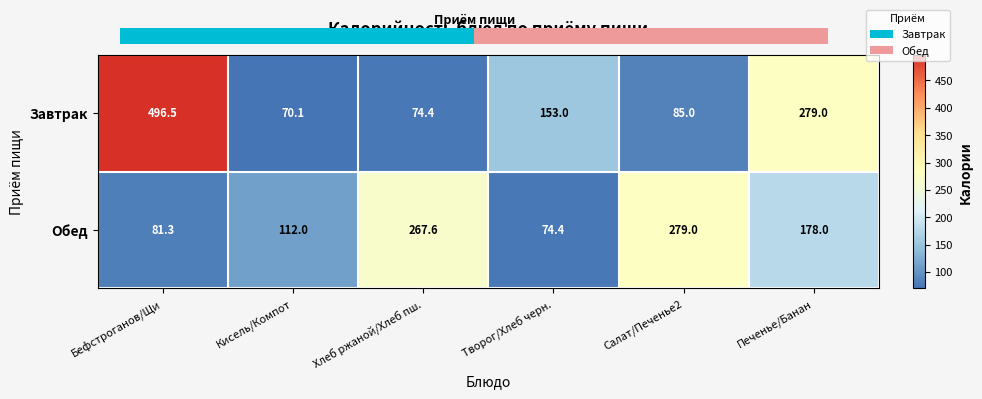

Is it true that Обед equals 112.0 at Кисель/Компот?

True